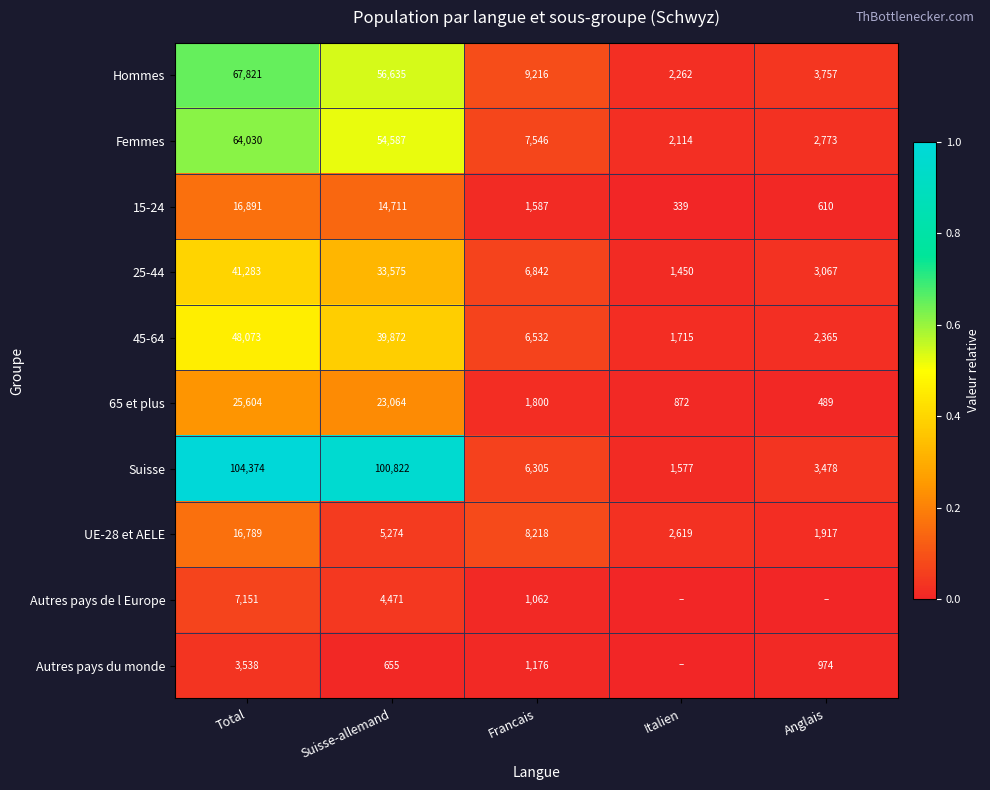

What is the total value across all series at Anglais?

0.2